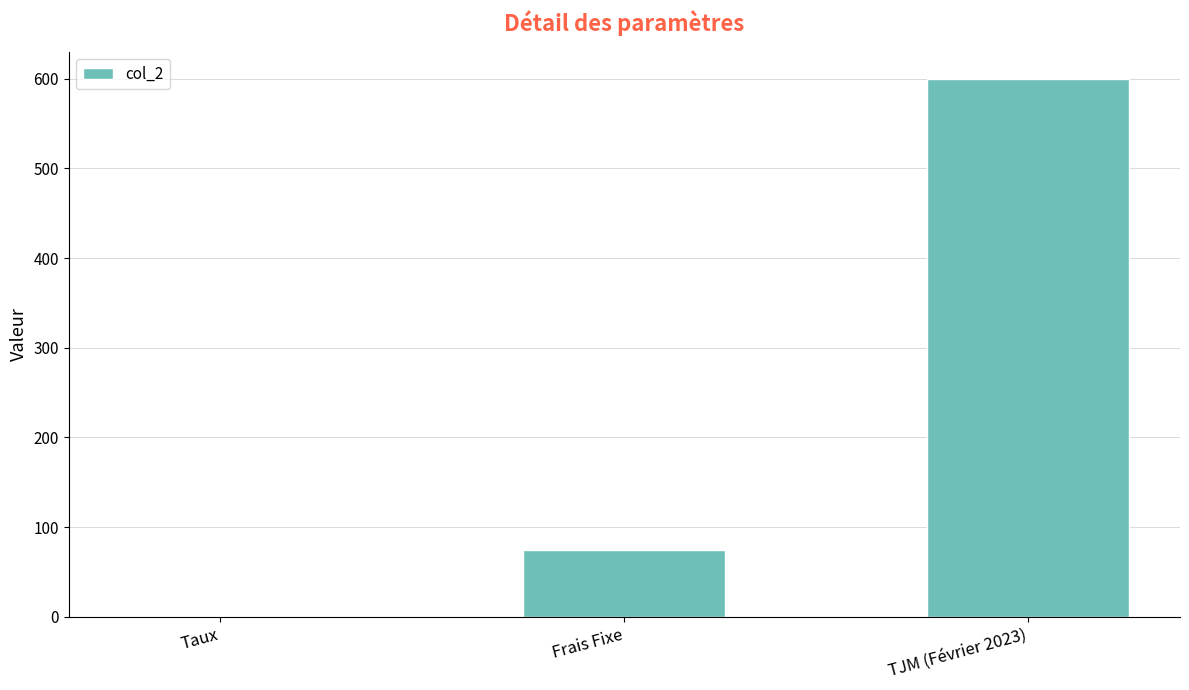

Where is the data nearest to the value 300?

Frais Fixe